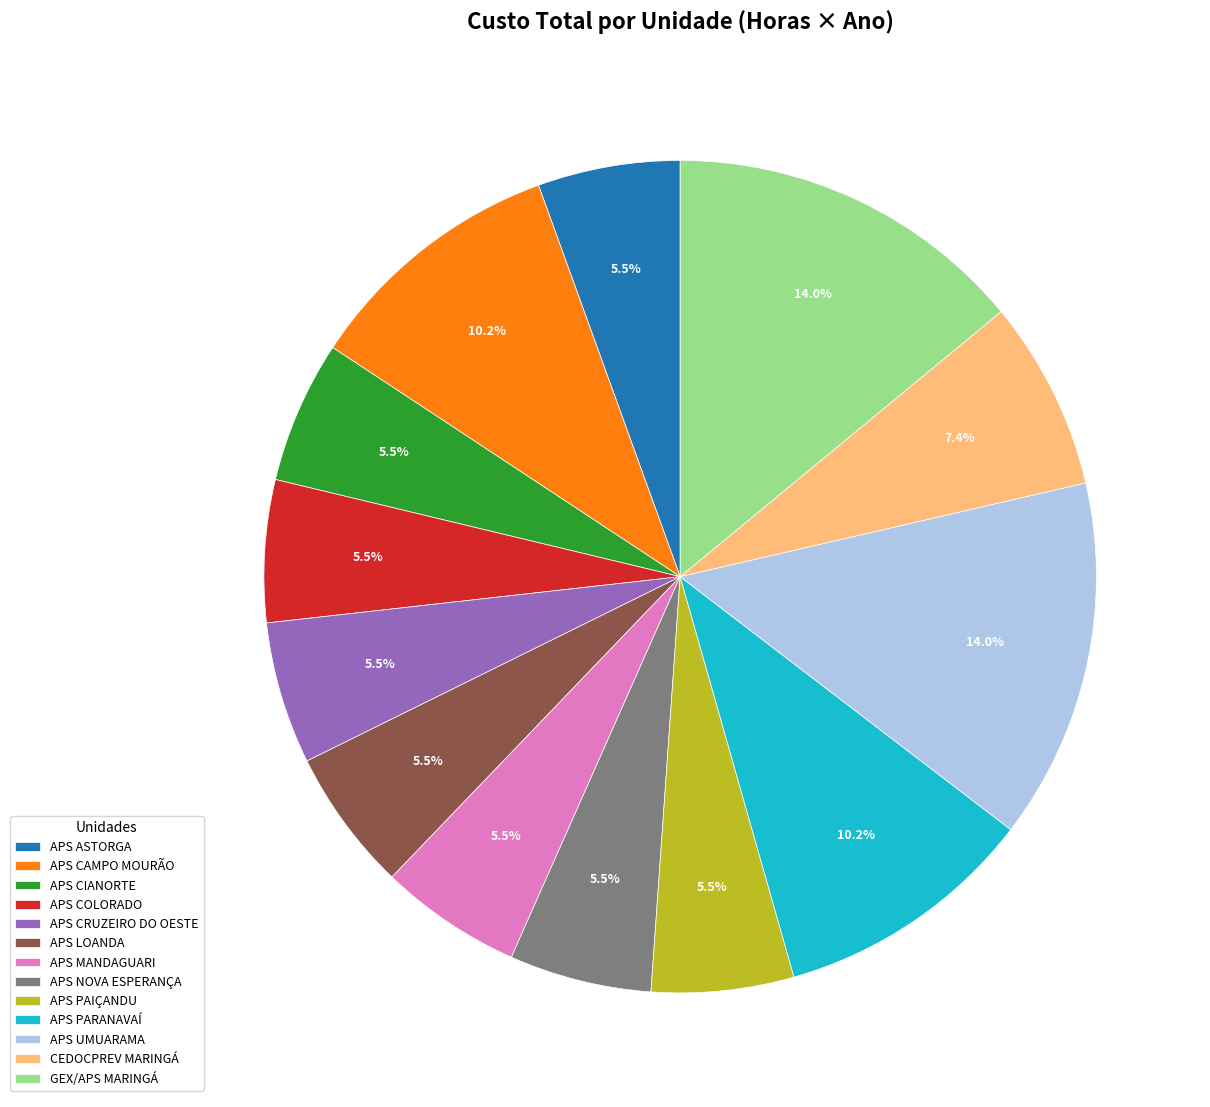

Approximately how many times larger is the value at APS CRUZEIRO DO OESTE compared to GEX/APS MARINGÁ?

0.4